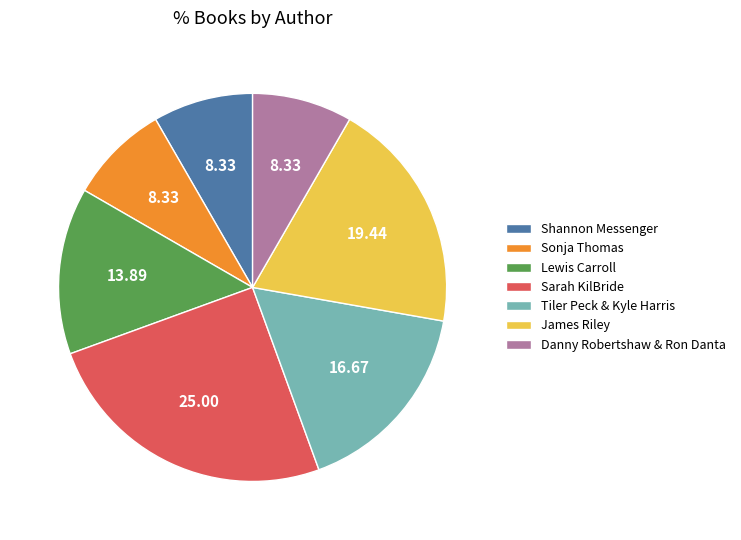

What is the largest slice in the pie chart?

Sarah KilBride